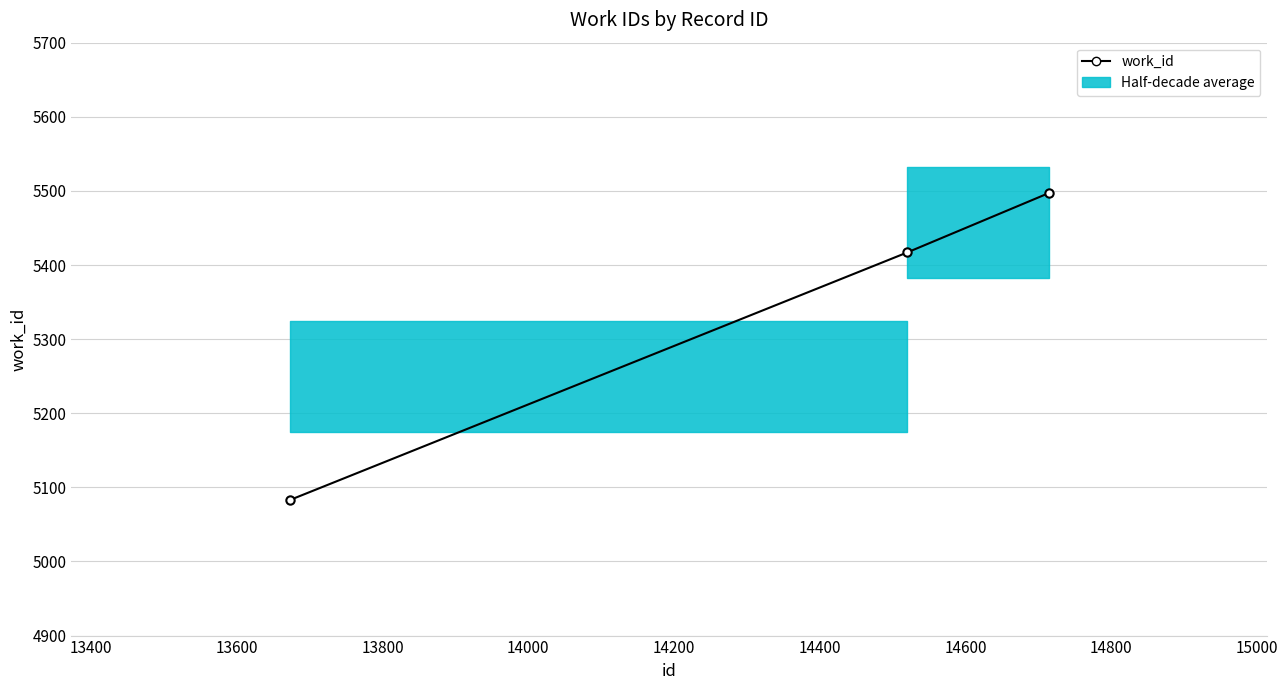

Count the number of values greater than 5417.

1